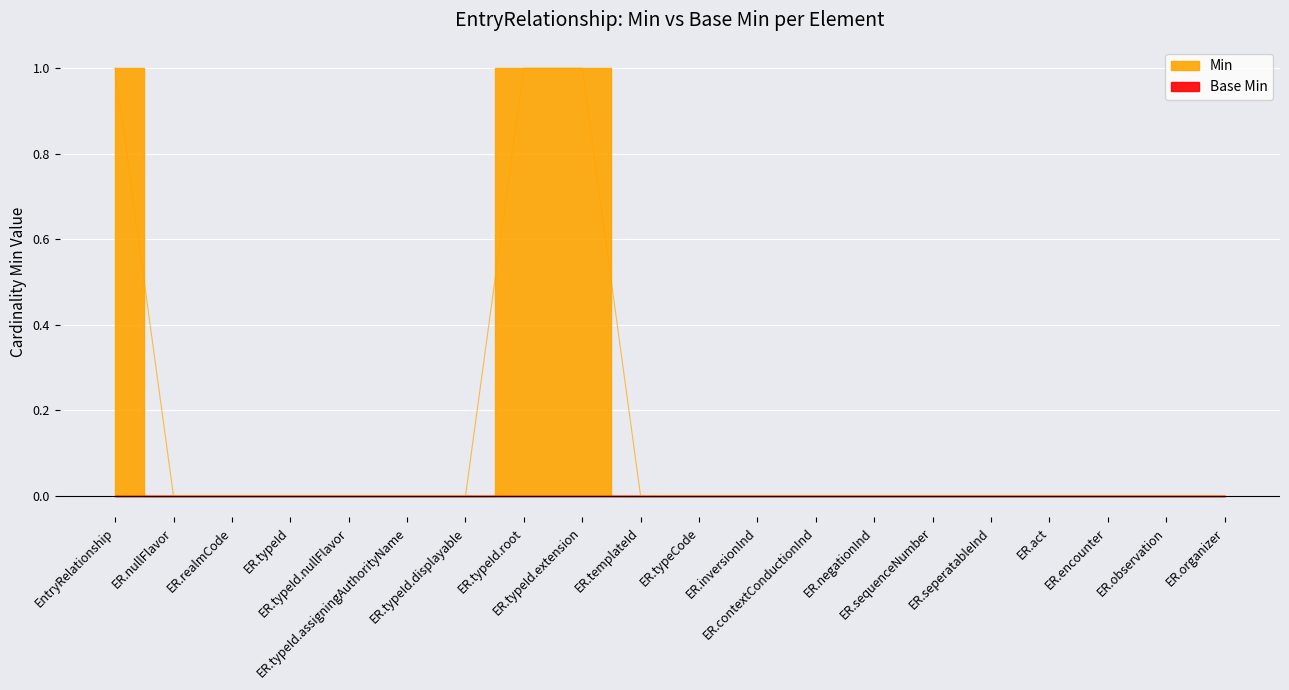

Which category has the lowest value across all series?

EntryRelationship.nullFlavor